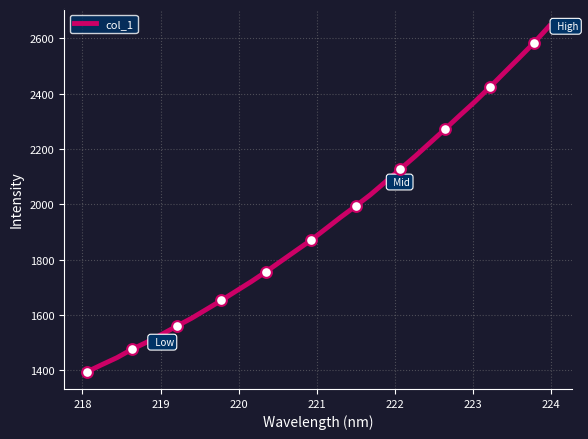

What is the minimum value shown in the chart?

1394.6